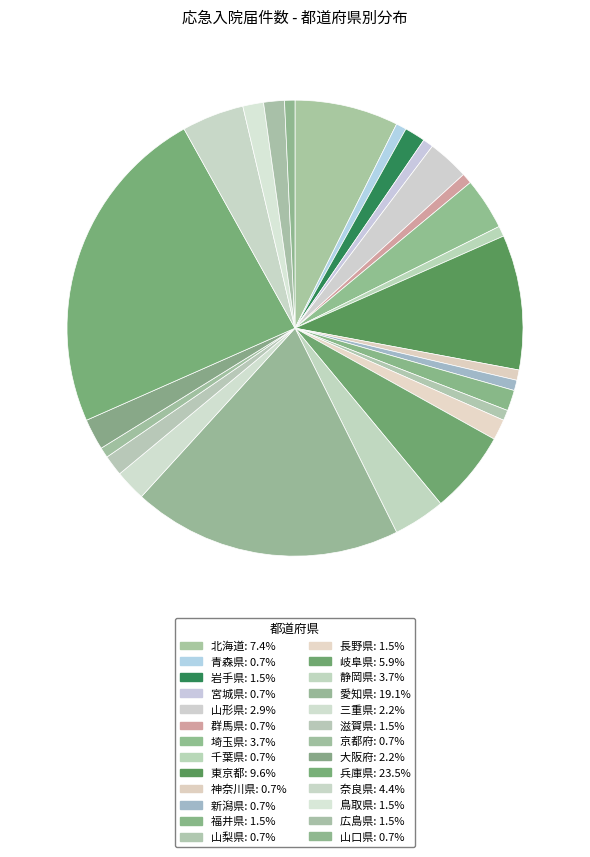

Is there a majority slice in this chart?

No